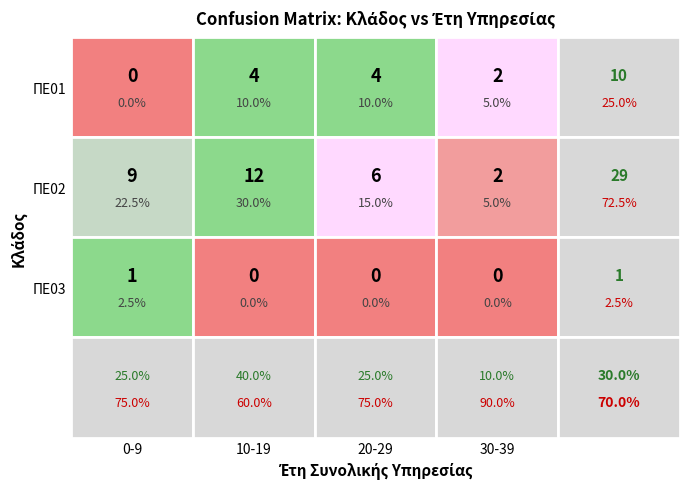

At which category is the sum across all series the highest?

10-19